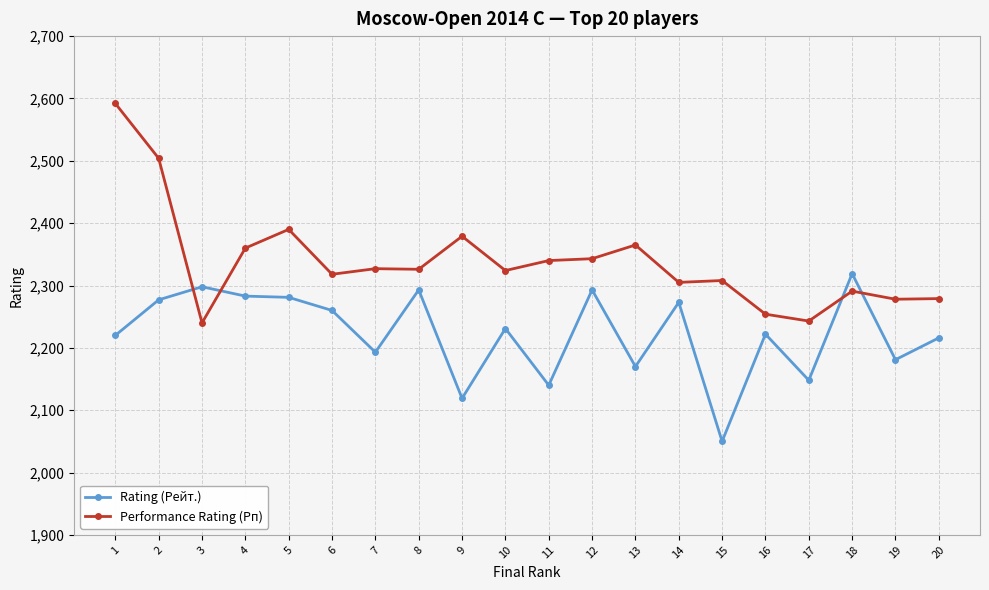

What is the value of the Performance Rating (Рп) point at the 16th from the left?

2254